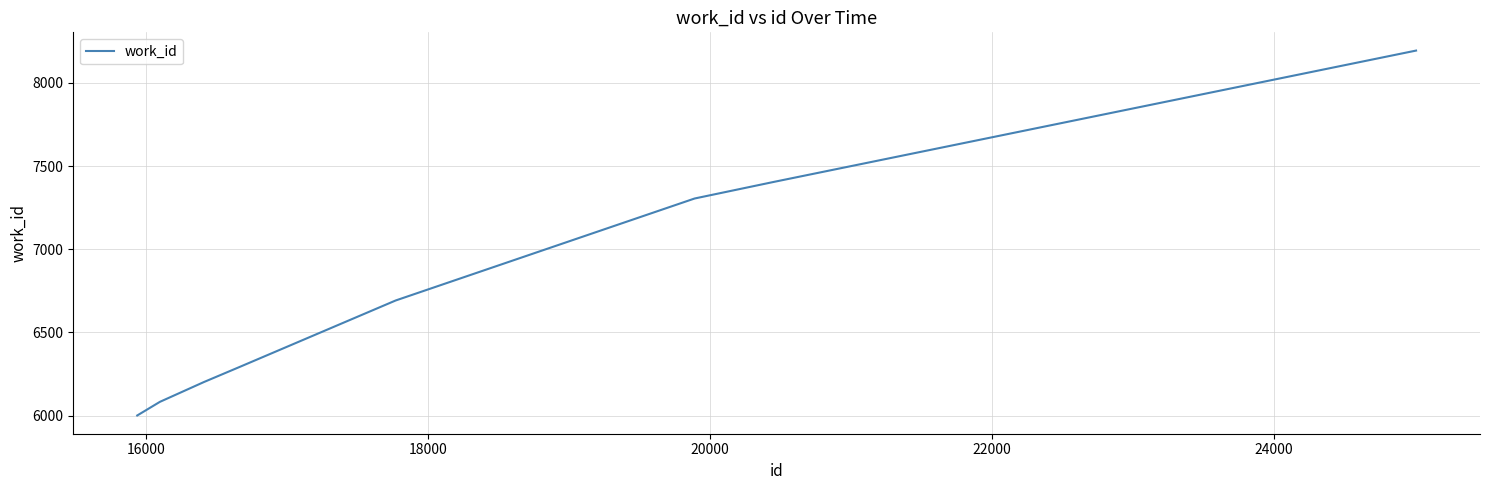

What is the average value?

6772